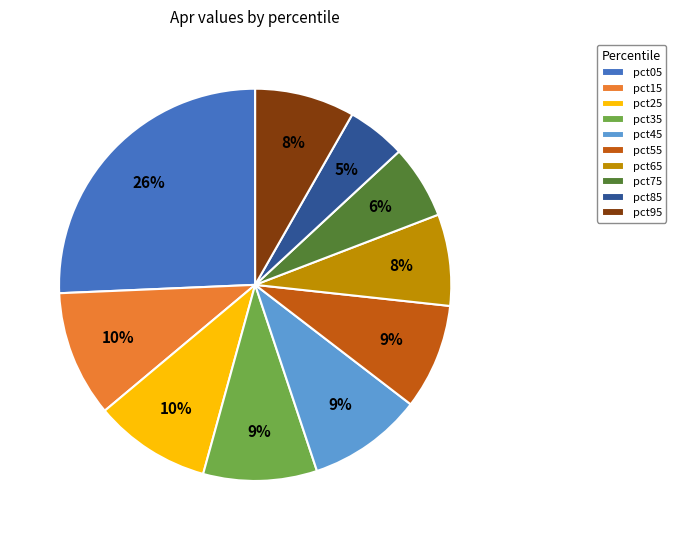

What is the largest slice in the pie chart?

pct05